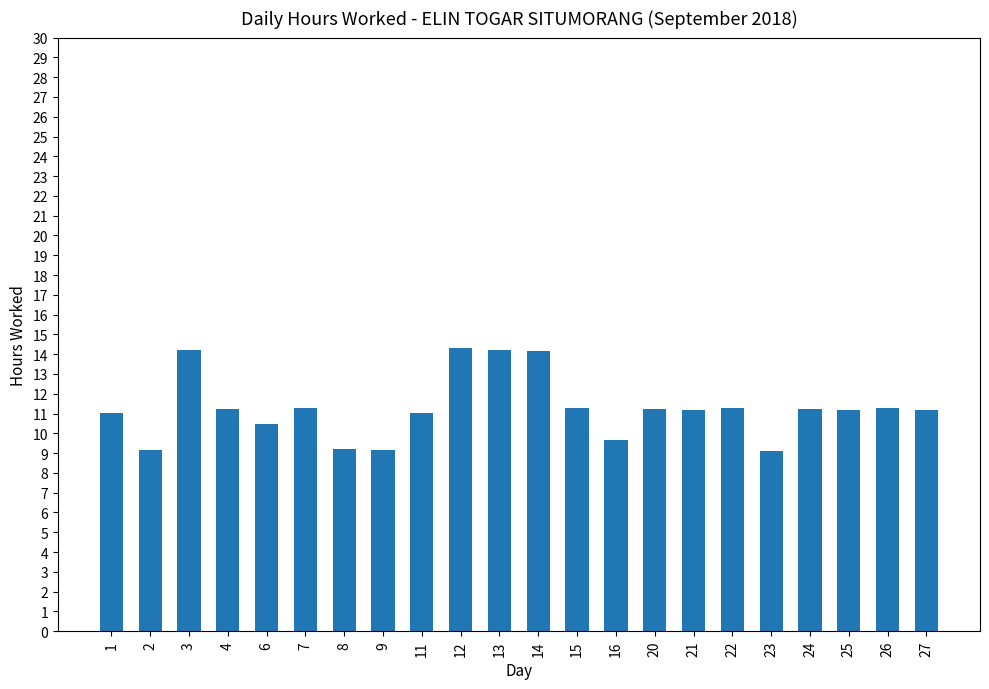

True or false: the data shows 10.5 at 6.

True